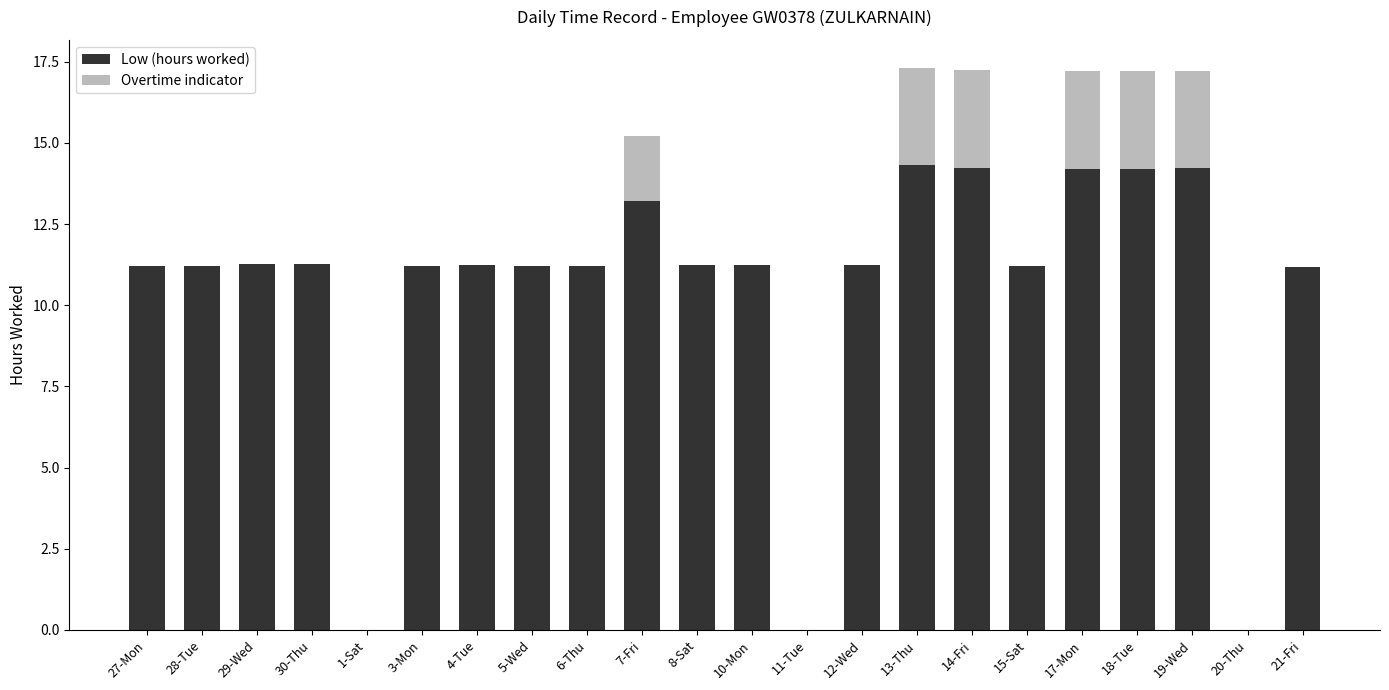

What is the highest value of the Low (hours worked) series?

14.3